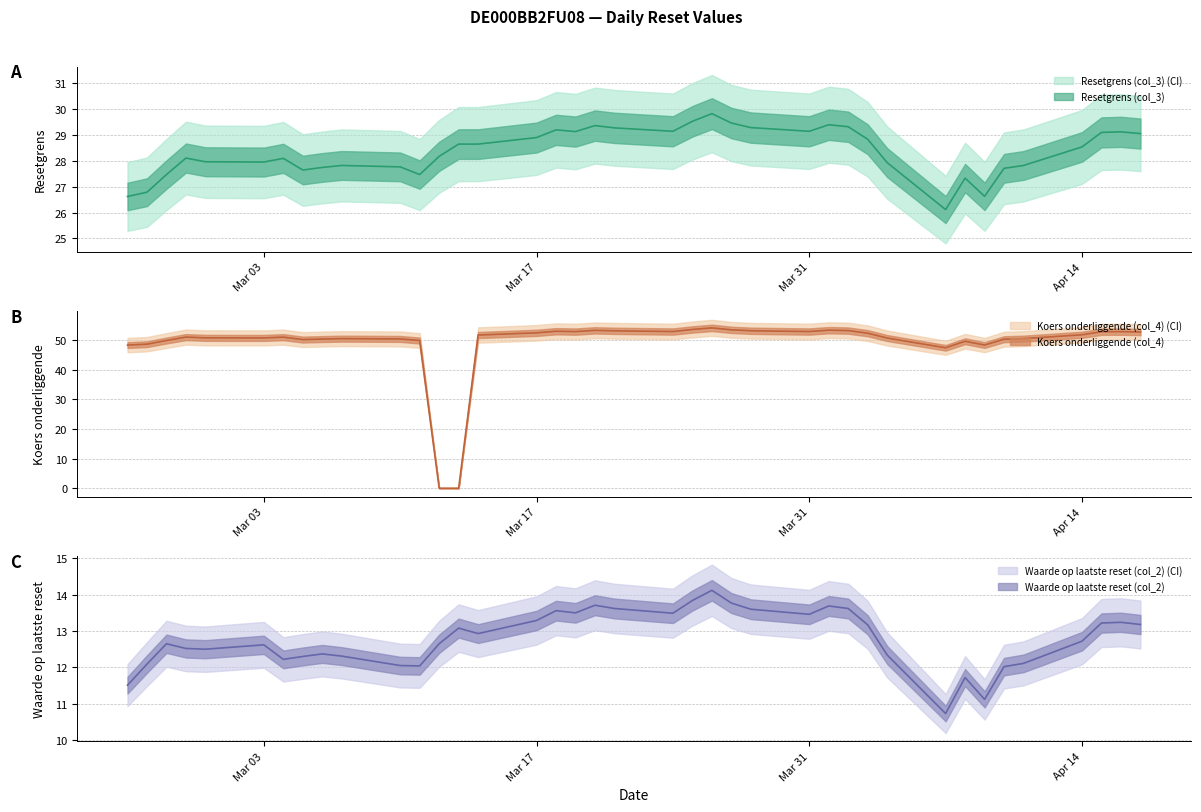

How many lines are shown in the chart?

3